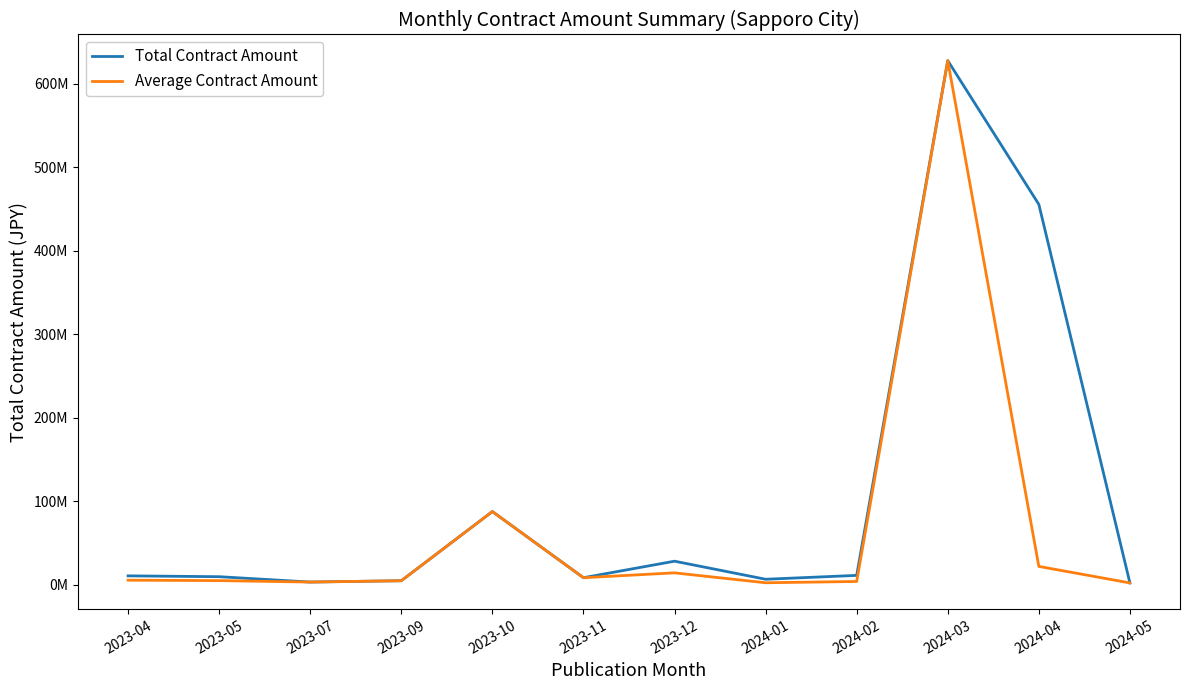

What are all the series names shown in the legend?

Total Contract Amount, Average Contract Amount